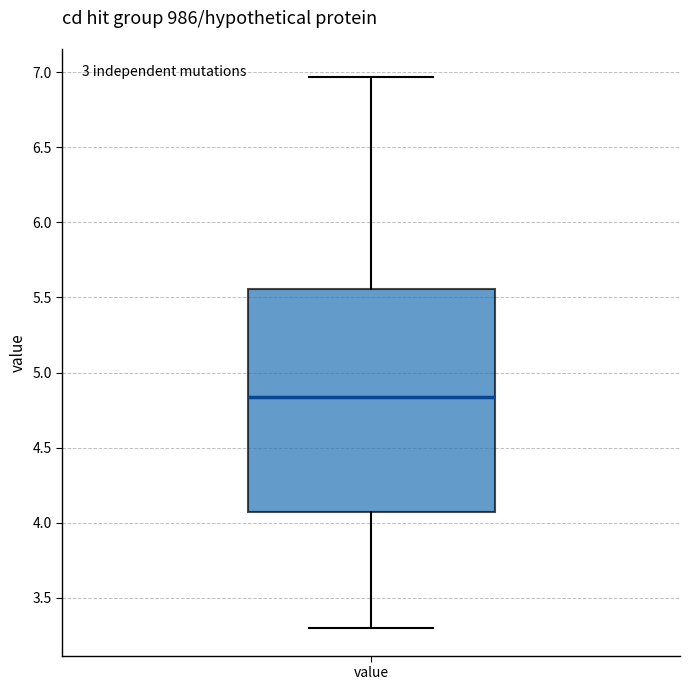

Where does the upper whisker of the box for value end on the y-axis? The values are not printed on the chart, so give them approximately, as read against the axis.

6.95